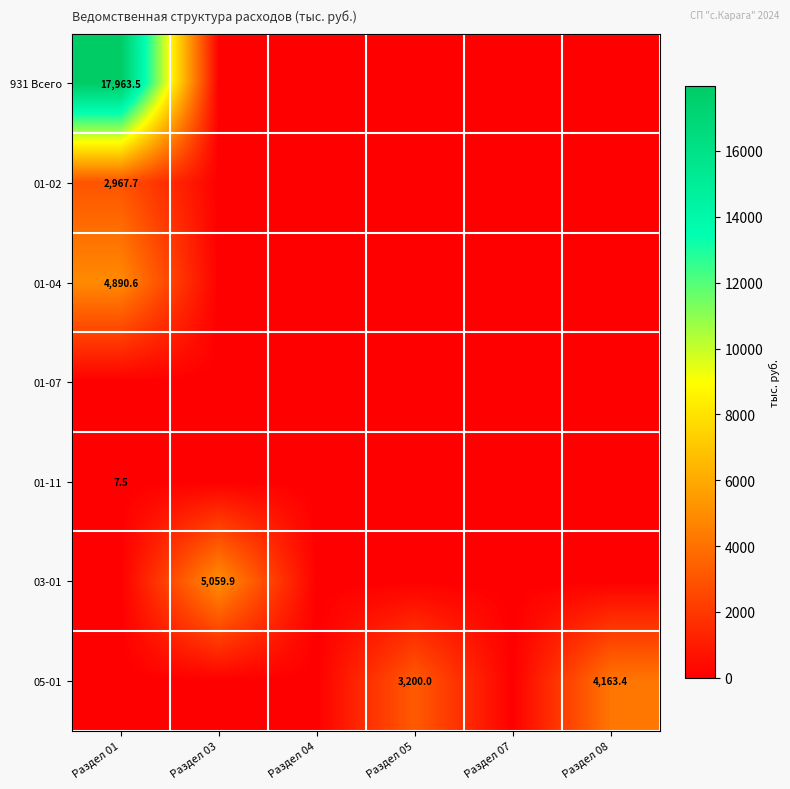

Count the number of categories in the chart.

6